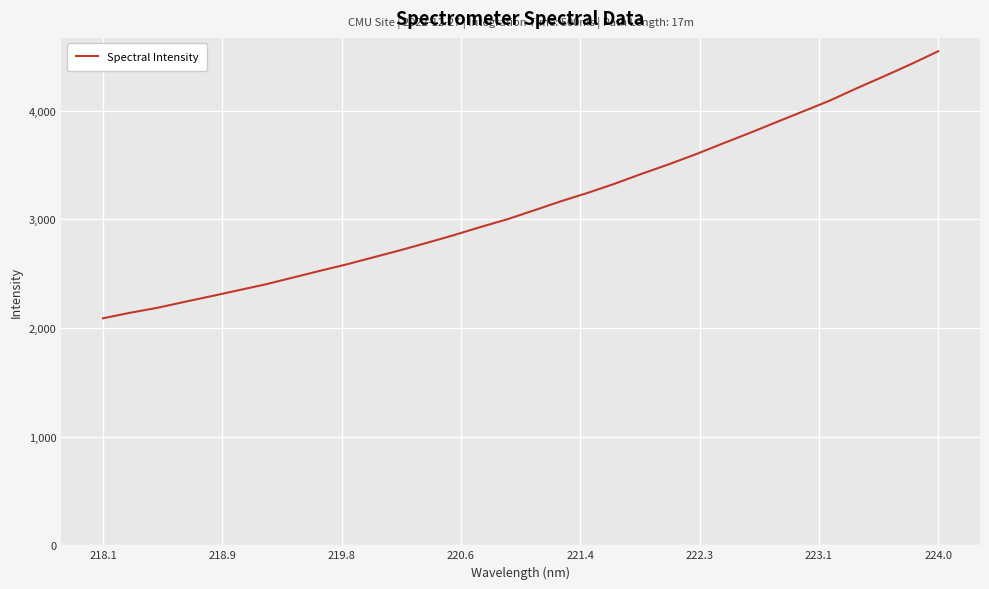

What is the minimum value shown in the chart?

2089.0